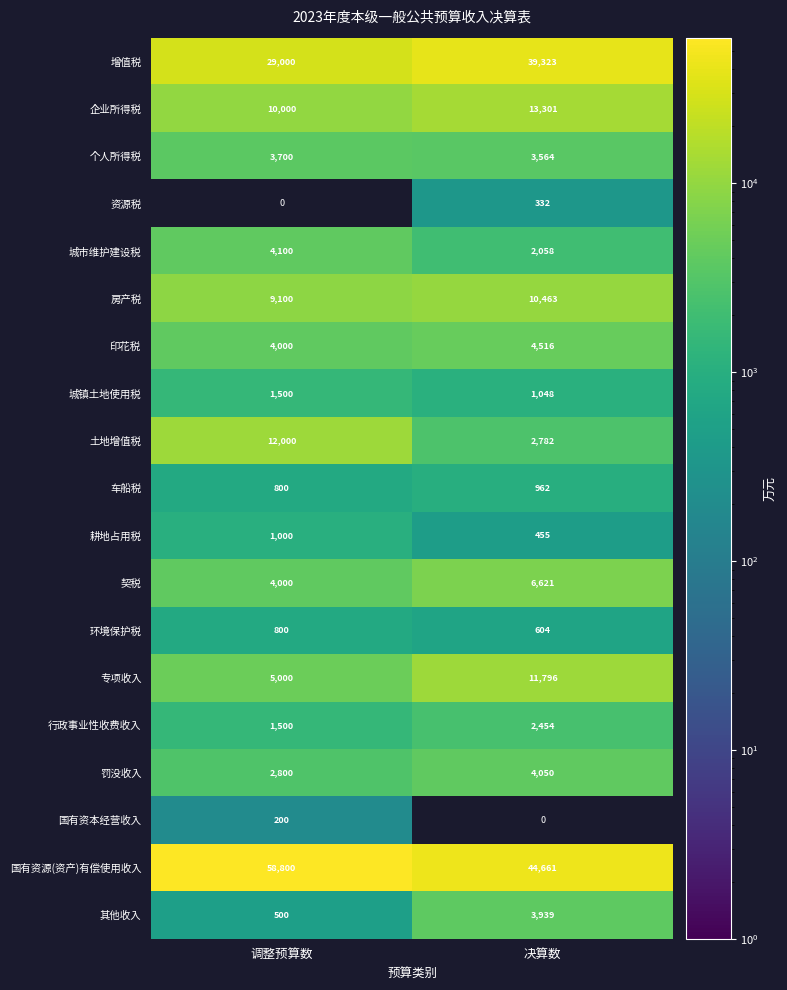

What is the difference between the 车船税 values at 决算数 and 调整预算数?

162